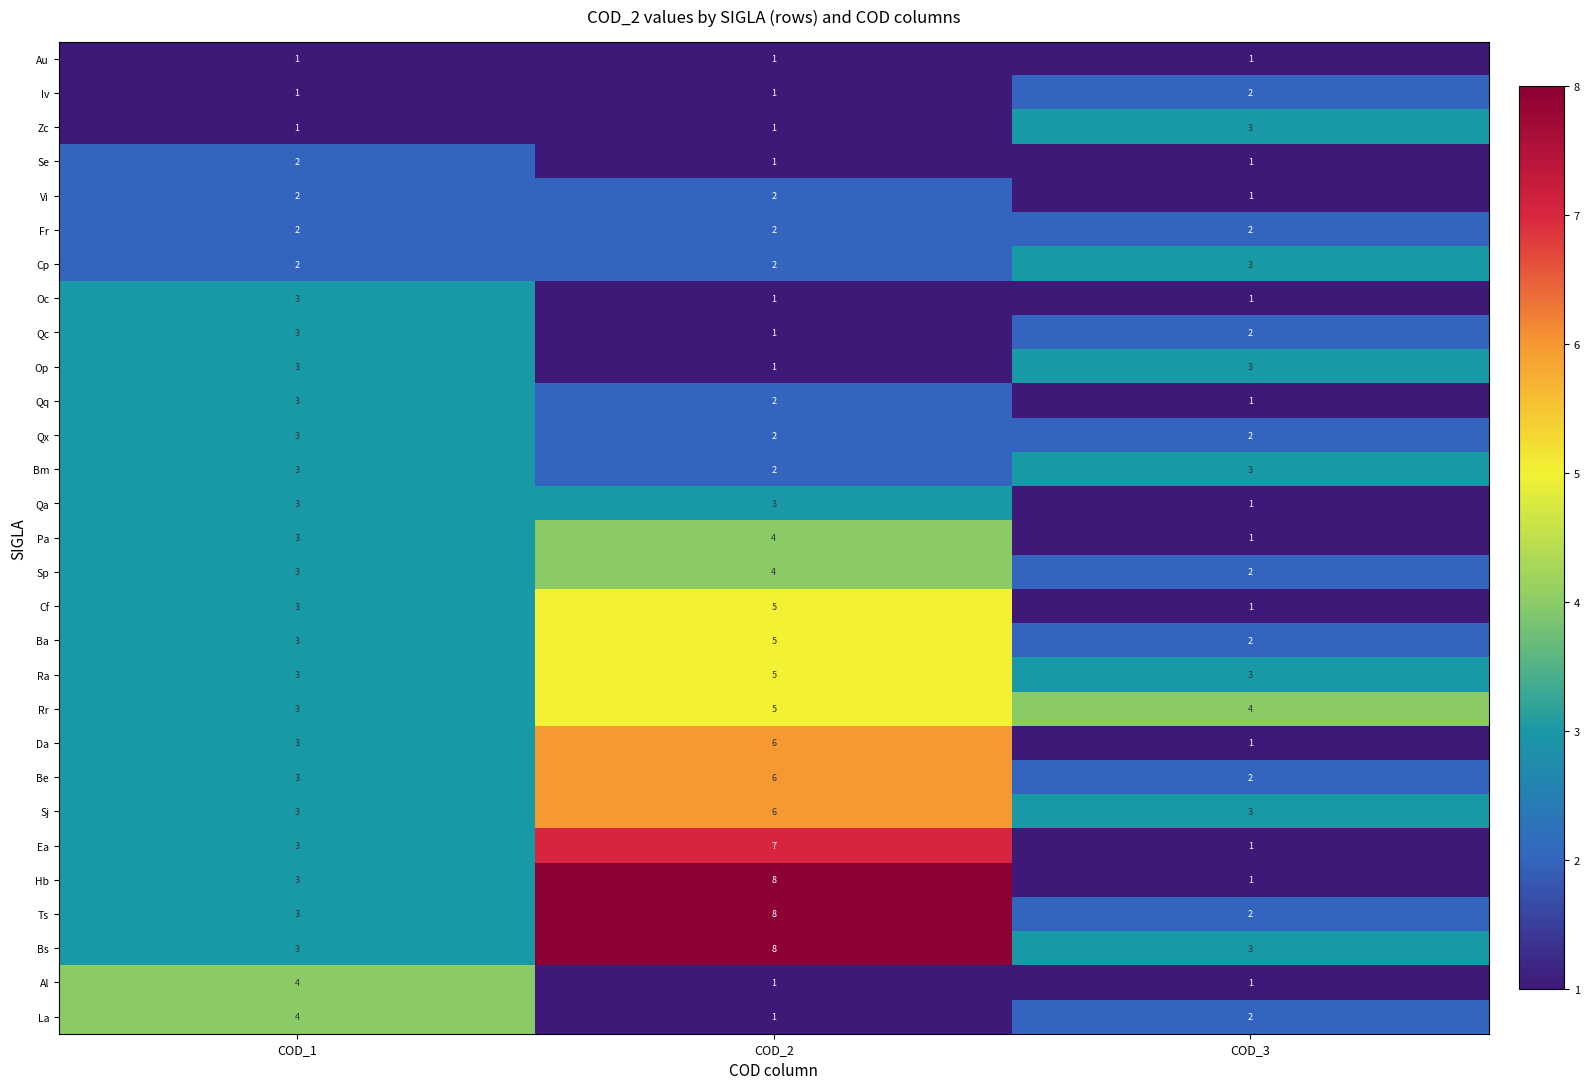

At which category is the sum across all series the highest?

COD_2